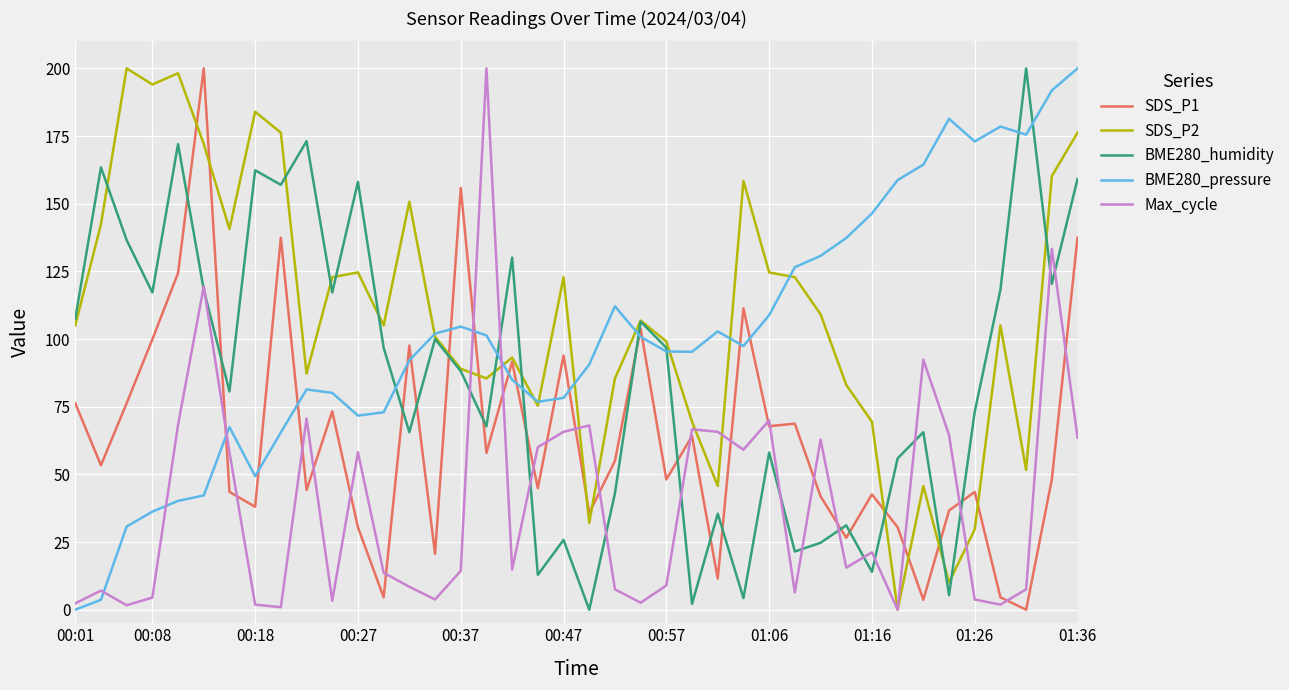

What is the maximum value for SDS_P2?

200.0